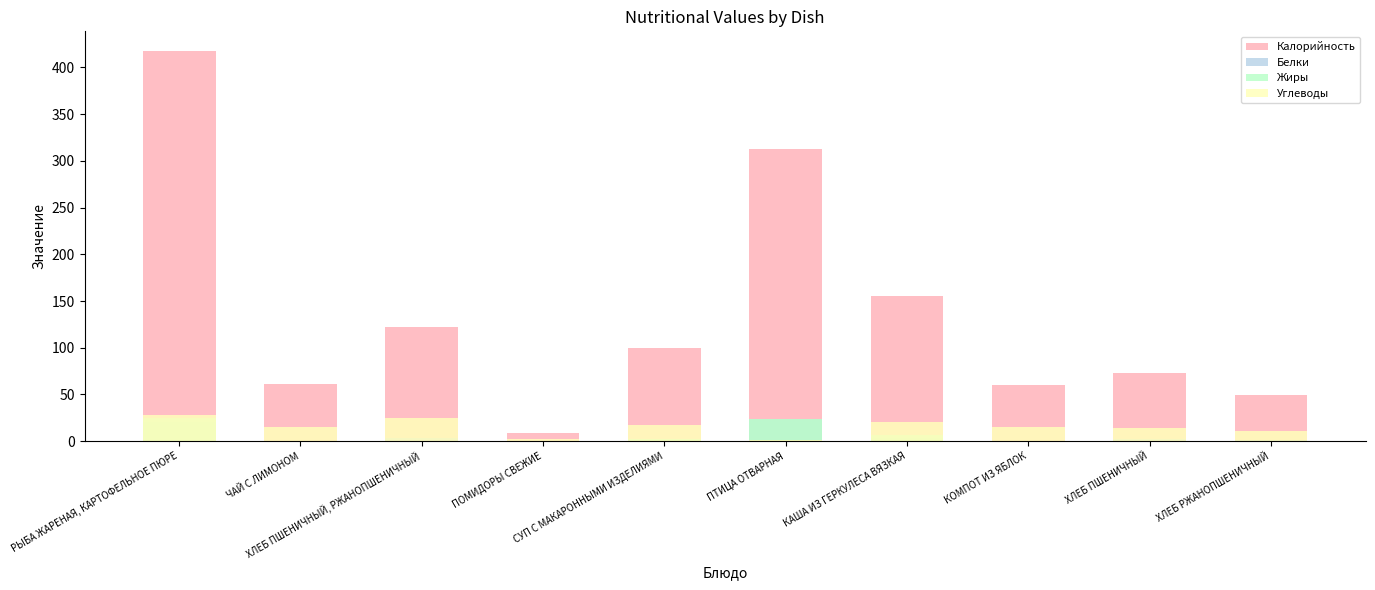

What is the approximate value of Белки at СУП С МАКАРОННЫМИ ИЗДЕЛИЯМИ?

2.3